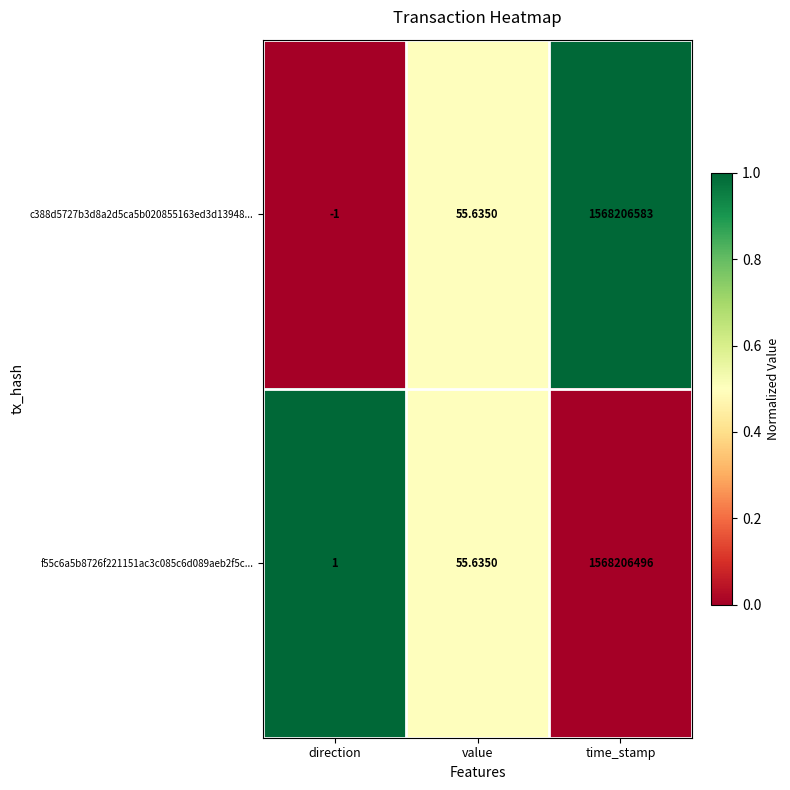

What is the total value across all series at direction?

0.0